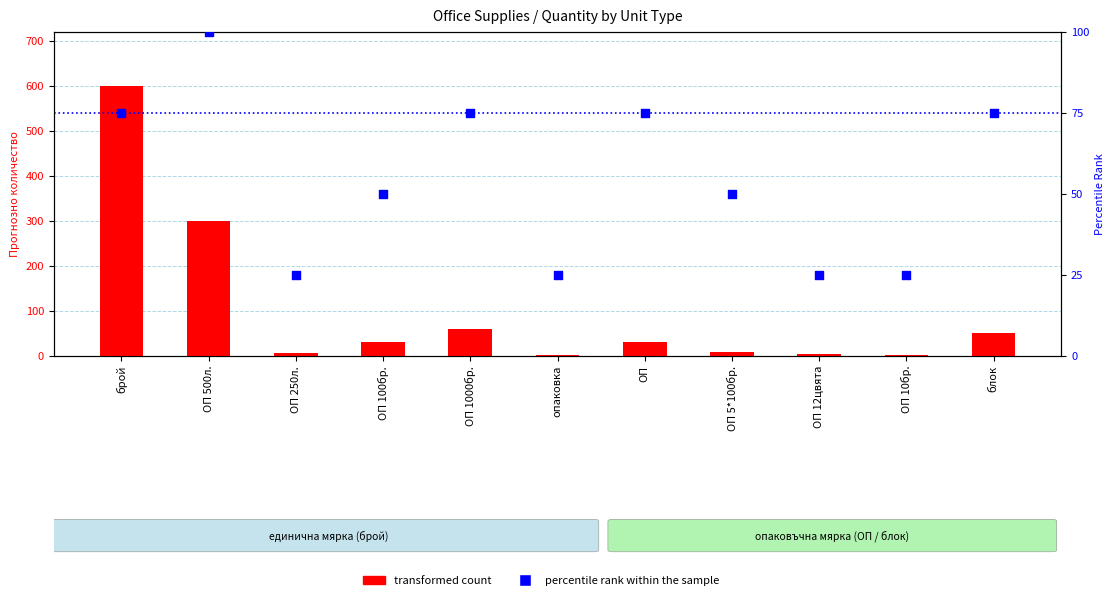

At how many categories does at least one series exceed 243?

2